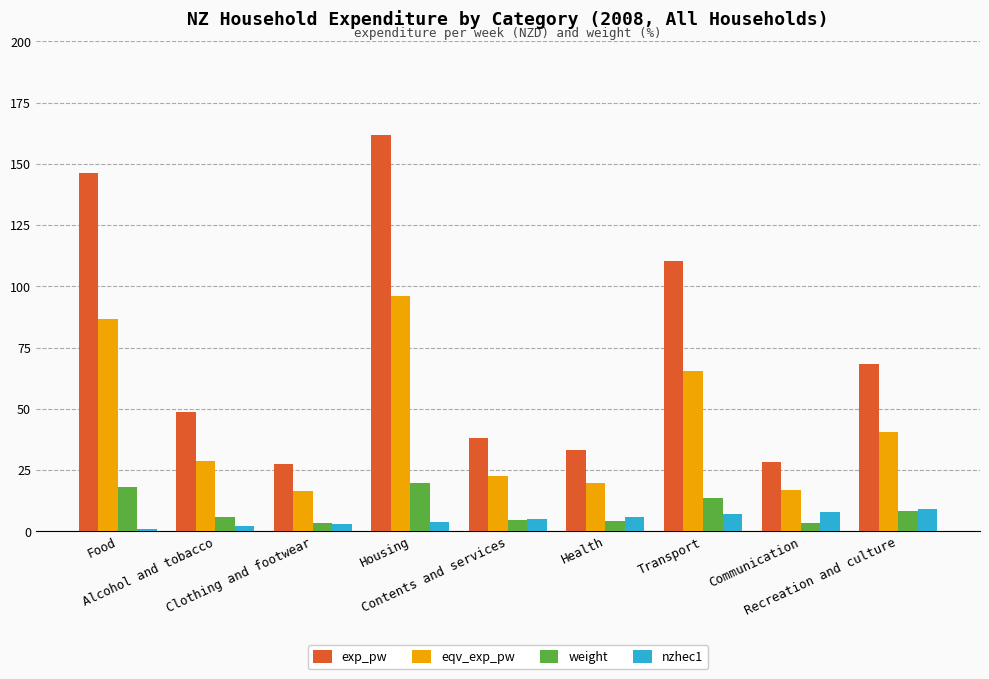

What is the highest value of the exp_pw series?

161.8